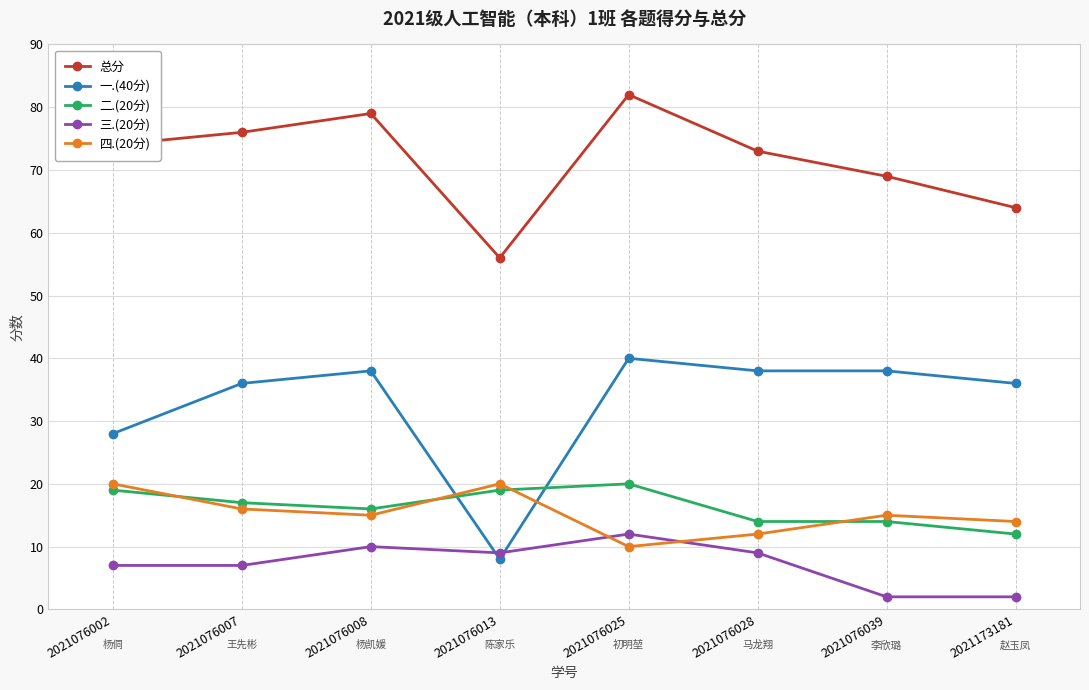

At which label does 三.(20分) first exceed 9?

2021076008